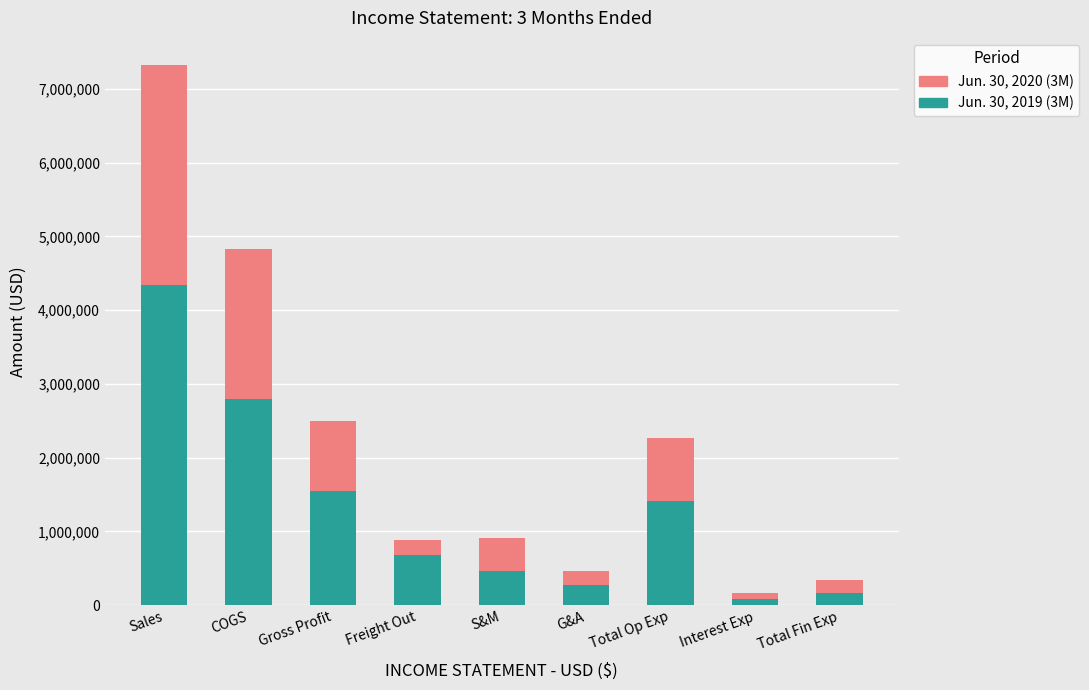

What is the total value across all series at Gross Profit?

2492691